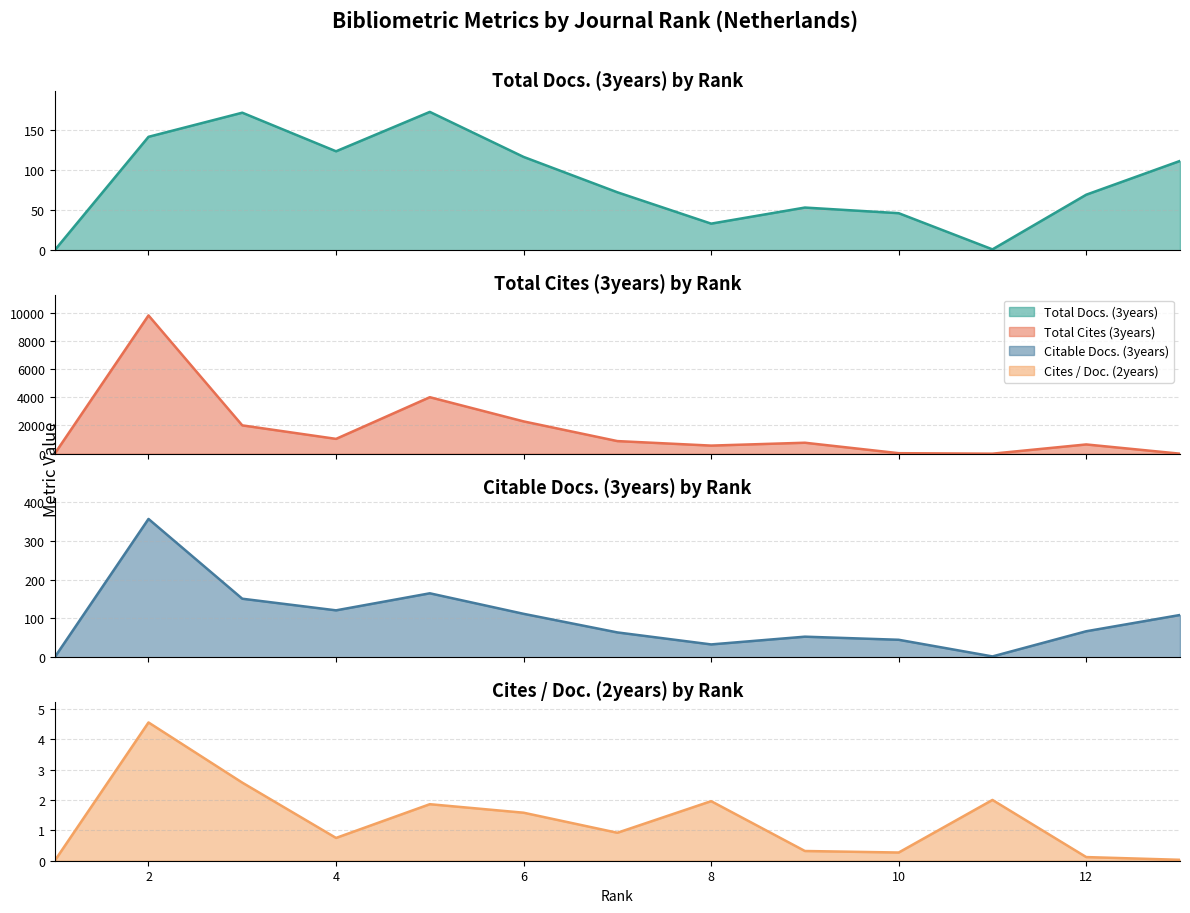

Reading left to right, extract all data points from this chart.

Total Docs. (3years): 1=0.0	2=141.0	3=171.0	4=123.0	5=172.0	6=116.0	7=72.0	8=33.0	9=53.0	10=46.0	11=1.0	12=69.0	13=111.0
Total Cites (3years): 1=0.0	2=9802.0	3=2007.0	4=1050.0	5=4004.0	6=2289.0	7=893.0	8=573.0	9=776.0	10=35.0	11=0.0	12=655.0	13=0.0
Citable Docs. (3years): 1=0.0	2=357.0	3=151.0	4=121.0	5=165.0	6=112.0	7=64.0	8=33.0	9=53.0	10=45.0	11=2.0	12=67.0	13=109.0
Cites / Doc. (2years): 1=0.0	2=4.5	3=2.6	4=0.8	5=1.9	6=1.6	7=0.9	8=2.0	9=0.3	10=0.3	11=2.0	12=0.1	13=0.0